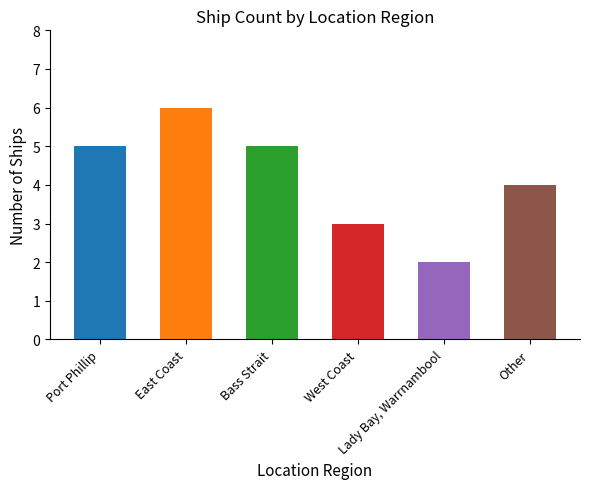

How many values exceed 5?

1